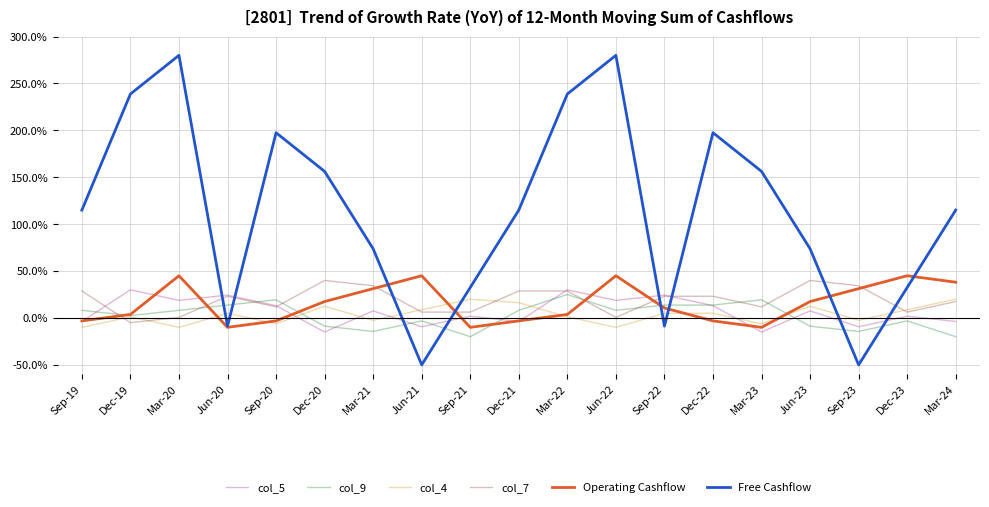

Where does the col_9 series first go above 0?

Sep-19